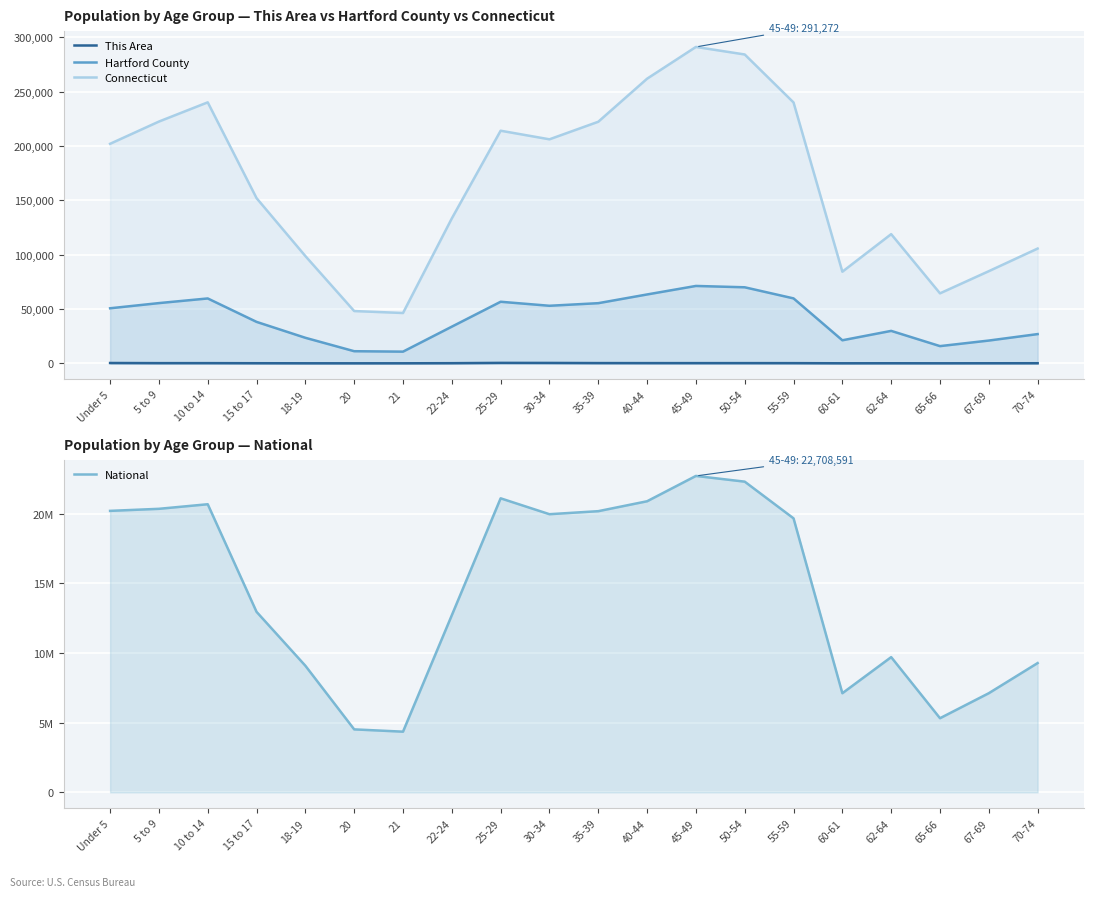

The value of Connecticut at 55-59 is 91609. True or false?

False